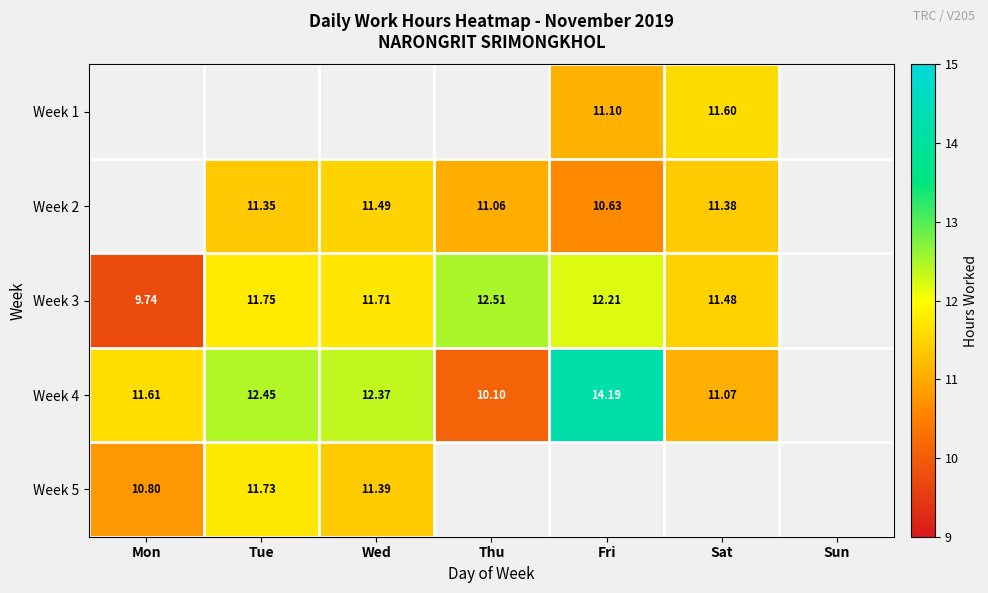

At which category does the chart reach its peak across all series?

Fri